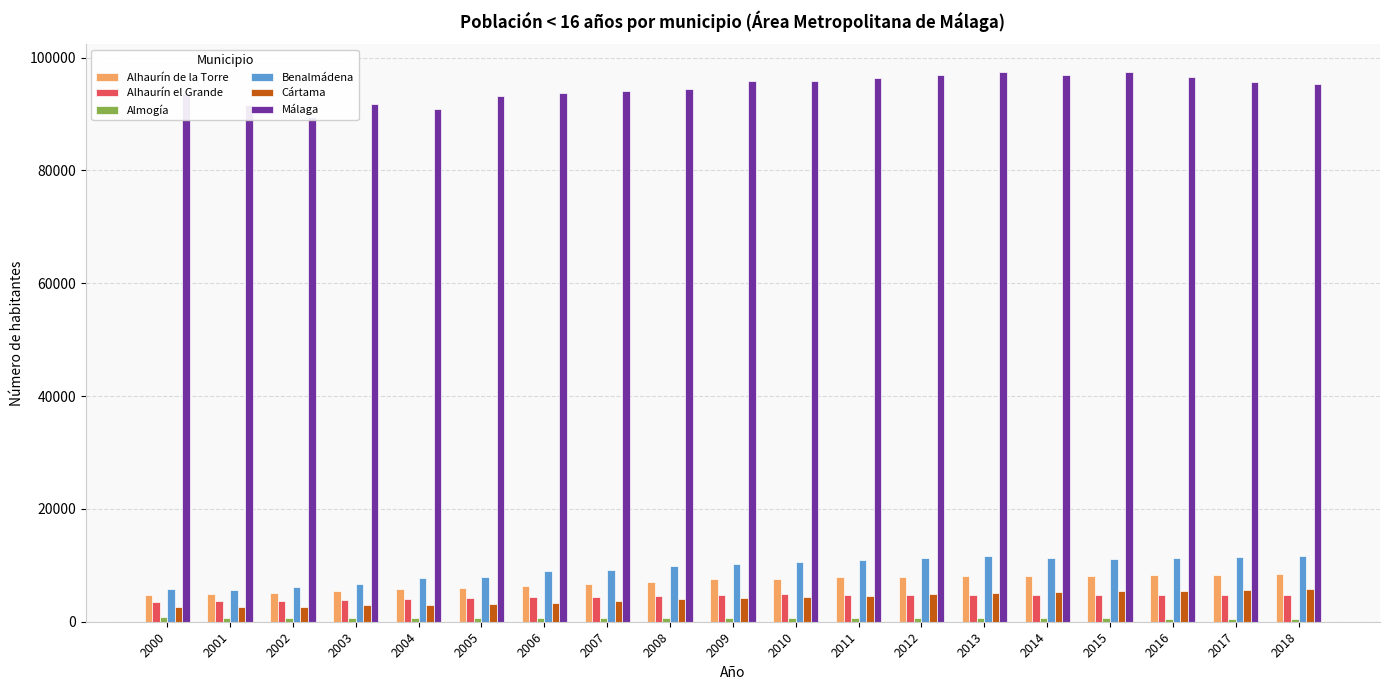

The Benalmádena series shows 11220 at 2014. True or false?

True